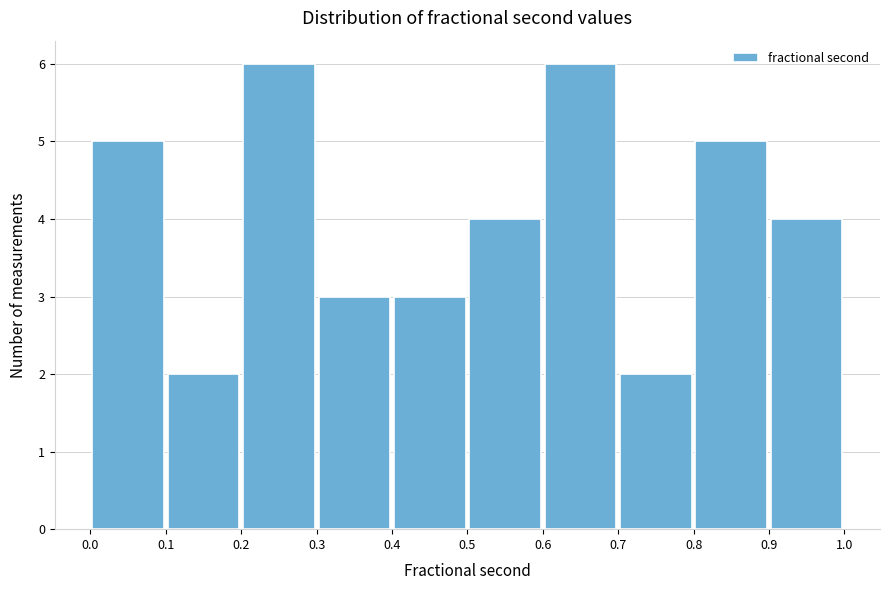

Reading left to right, list every bar in this chart as the range it spans on the x-axis followed by its height. The values are not printed on the chart, so give them approximately, as read against the axis.

0.0 to 0.1: 5
0.1 to 0.2: 2
0.2 to 0.3: 6
0.3 to 0.4: 3
0.4 to 0.5: 3
0.5 to 0.6: 4
0.6 to 0.7: 6
0.7 to 0.8: 2
0.8 to 0.9: 5
0.9 to 1.0: 4